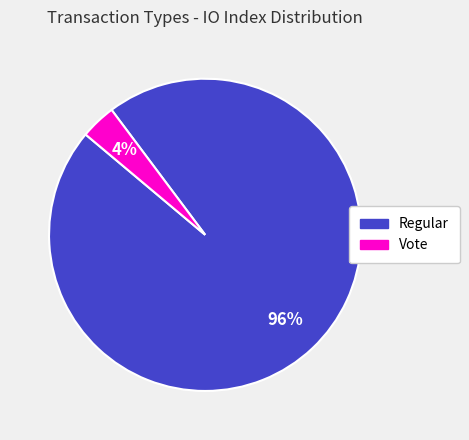

What percentage is the Vote slice, to the nearest percent?

4%